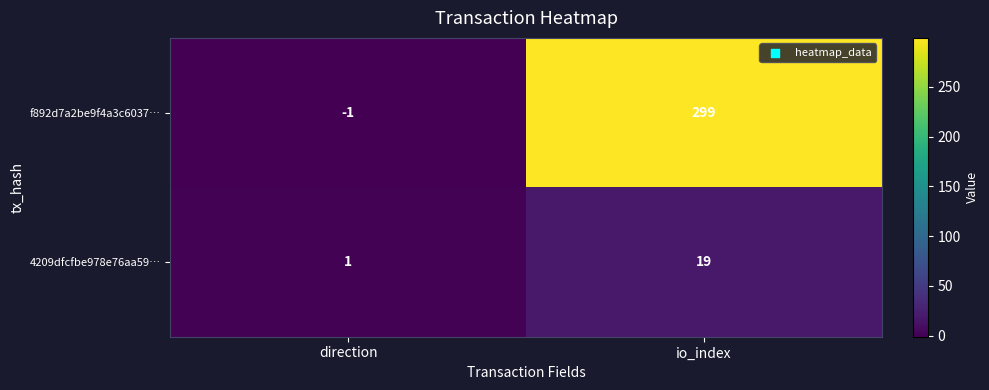

Reading left to right, list all the values displayed in this chart.

f892d7a2be9f4a3c6037…: direction=-1	io_index=299
4209dfcfbe978e76aa59…: direction=1	io_index=19